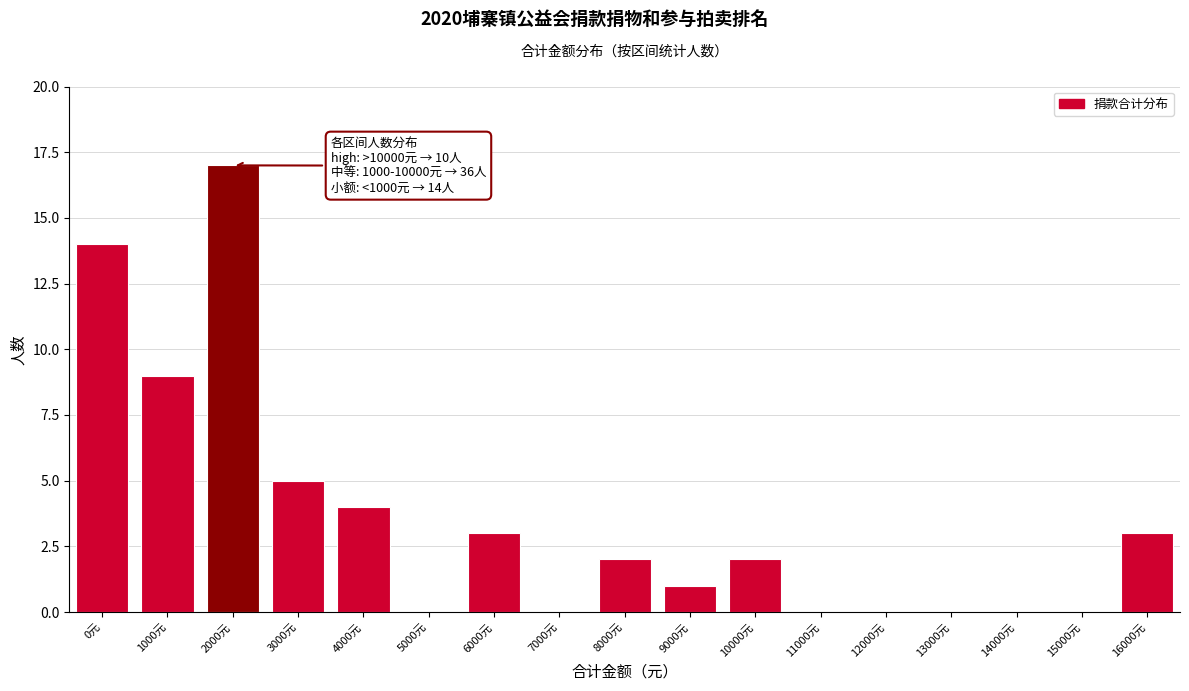

Reading left to right, extract all data points from this chart.

0元=14	1000元=9	2000元=17	3000元=5	4000元=4	5000元=0	6000元=3	7000元=0	8000元=2	9000元=1	10000元=2	11000元=0	12000元=0	13000元=0	14000元=0	15000元=0	16000元=3